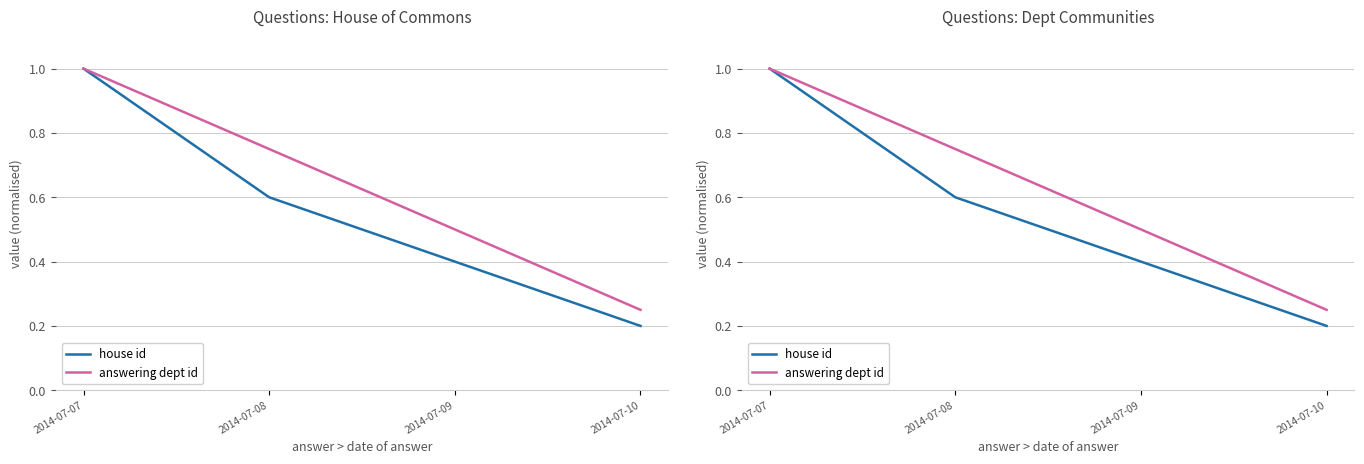

Reading left to right, transcribe all the data shown in this chart.

house id: 2014-07-07=1.0	2014-07-08=0.6	2014-07-09=0.4	2014-07-10=0.2
answering dept id: 2014-07-07=1.0	2014-07-08=0.8	2014-07-09=0.5	2014-07-10=0.2